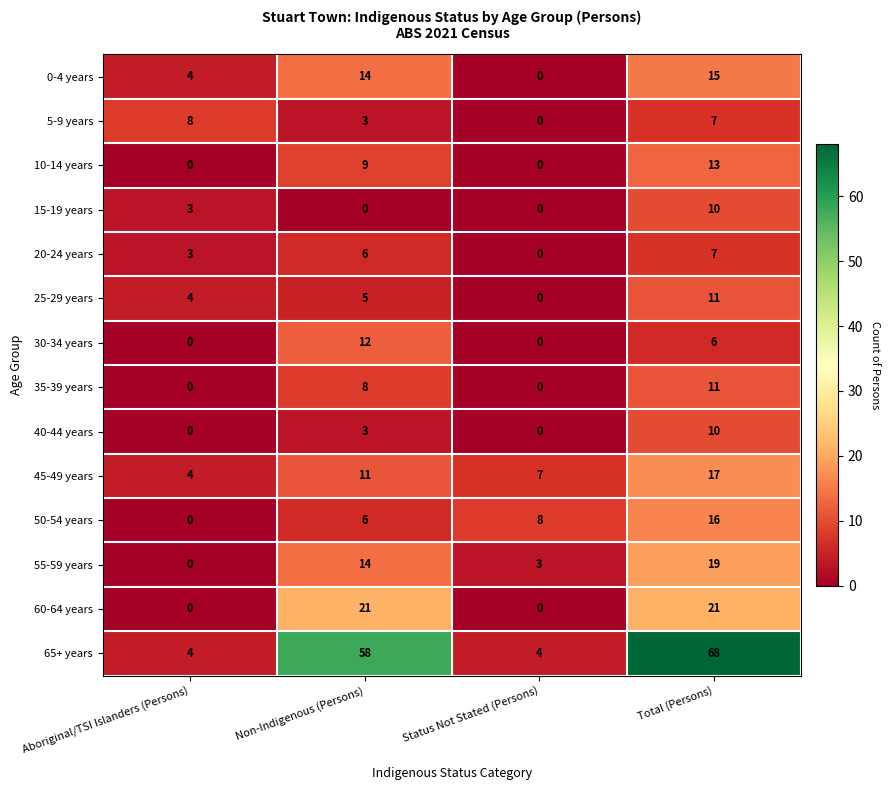

The value of 35-39 years at Aboriginal/TSI Islanders (Persons) is -7. True or false?

False